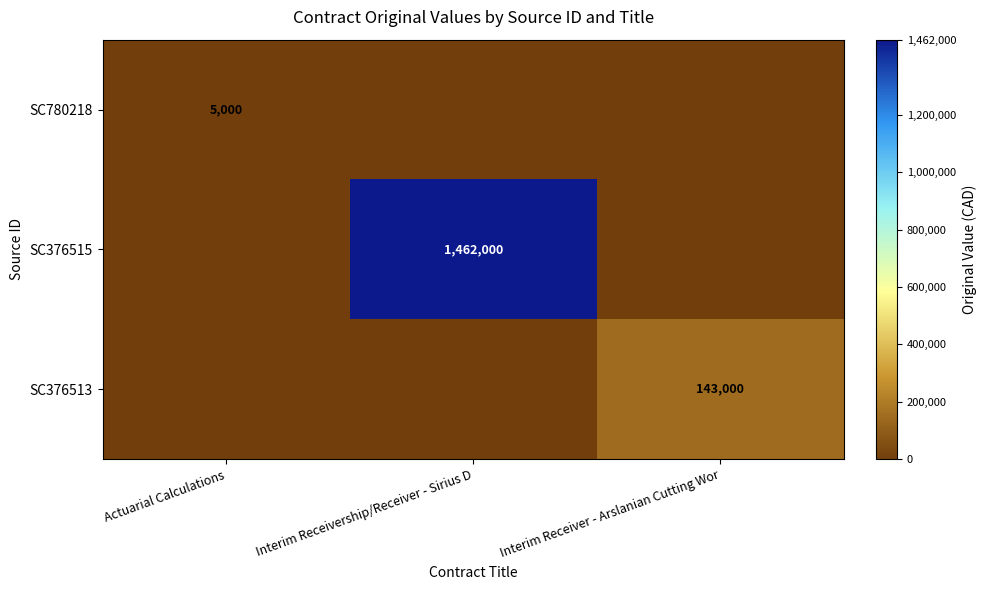

True or false: SC376513 has a value of 202663 at Interim Receiver - Arslanian Cutting Wor.

False